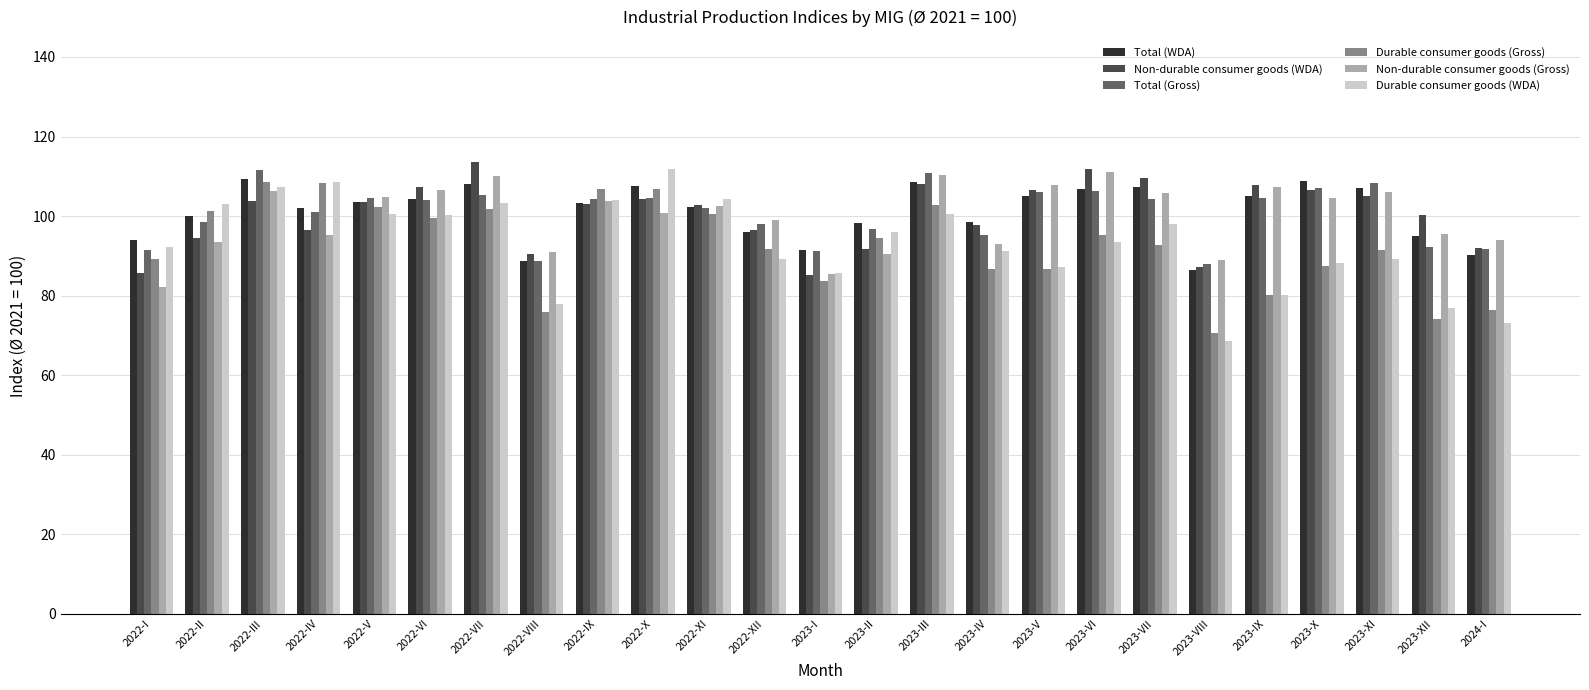

What is the value of the Non-durable consumer goods (Gross) bar at the 12th from the left?

98.9